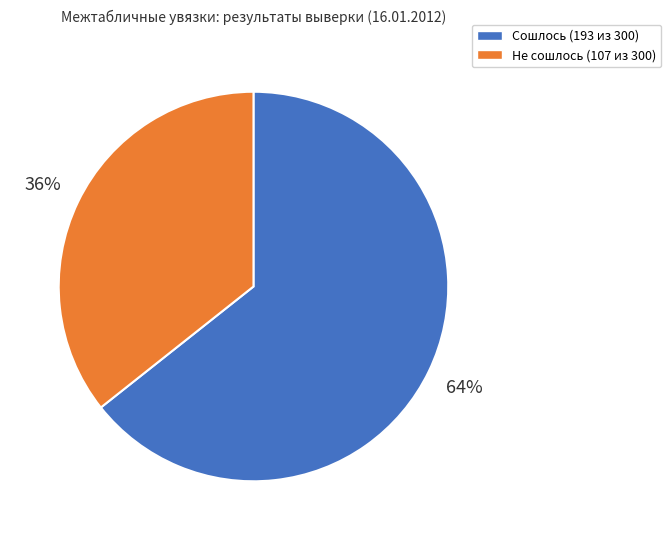

What percentage is the Сошлось slice, to the nearest percent?

64%